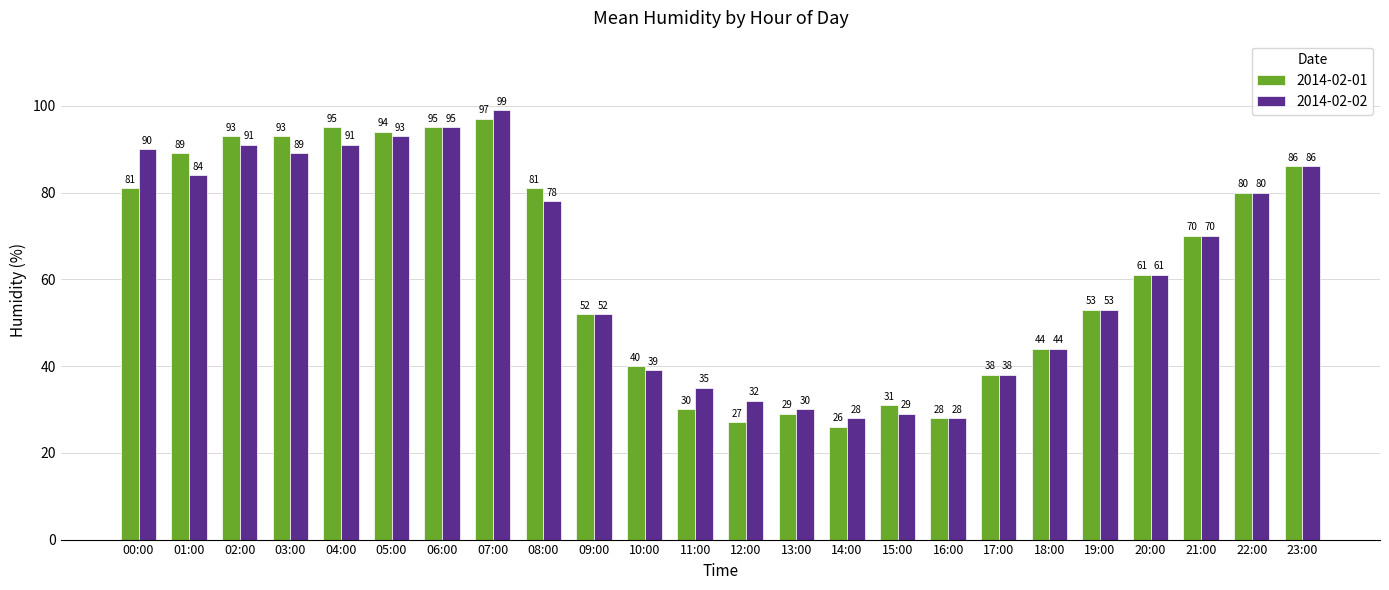

Where does the 2014-02-01 series first go above 70?

00:00